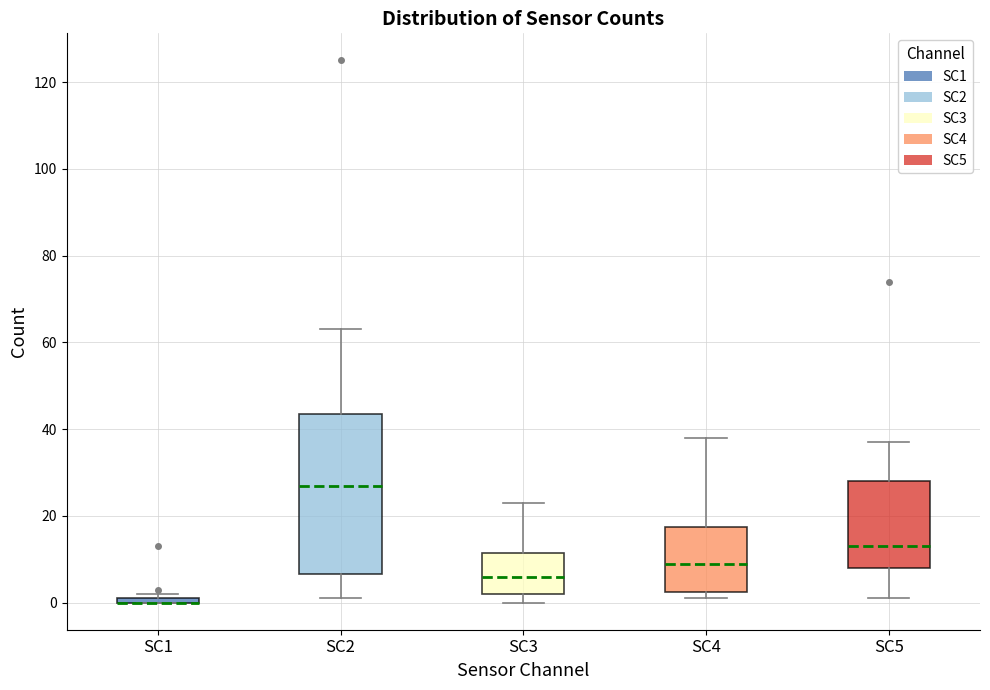

Where is the upper edge of the box for SC1 on the y-axis? The values are not printed on the chart, so give them approximately, as read against the axis.

2